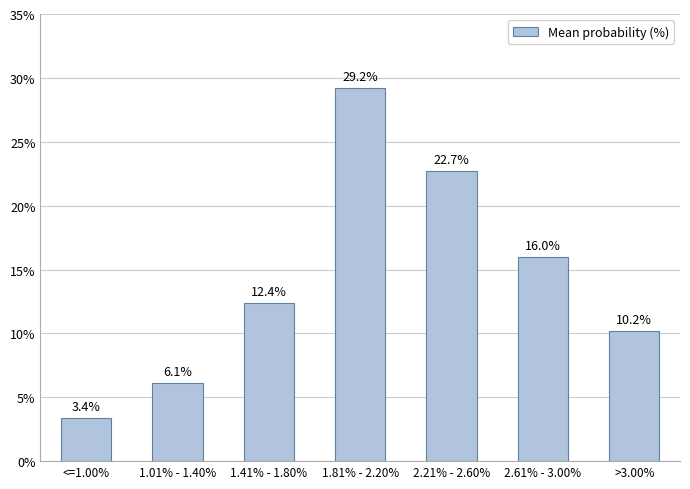

What value does the data have at <=1.00%?

3.4